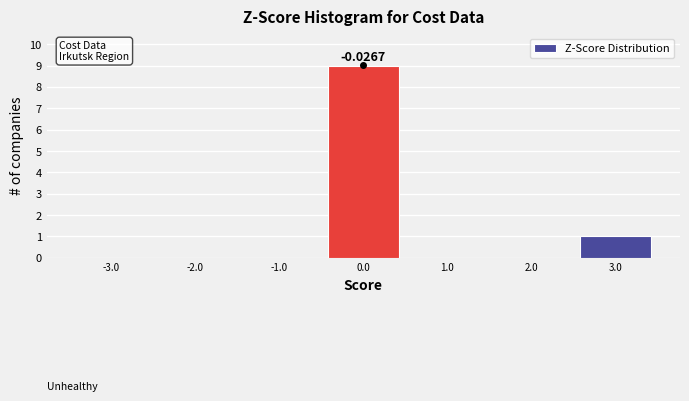

Over which range of the x-axis is the bar tallest?

-0.5 to 0.5